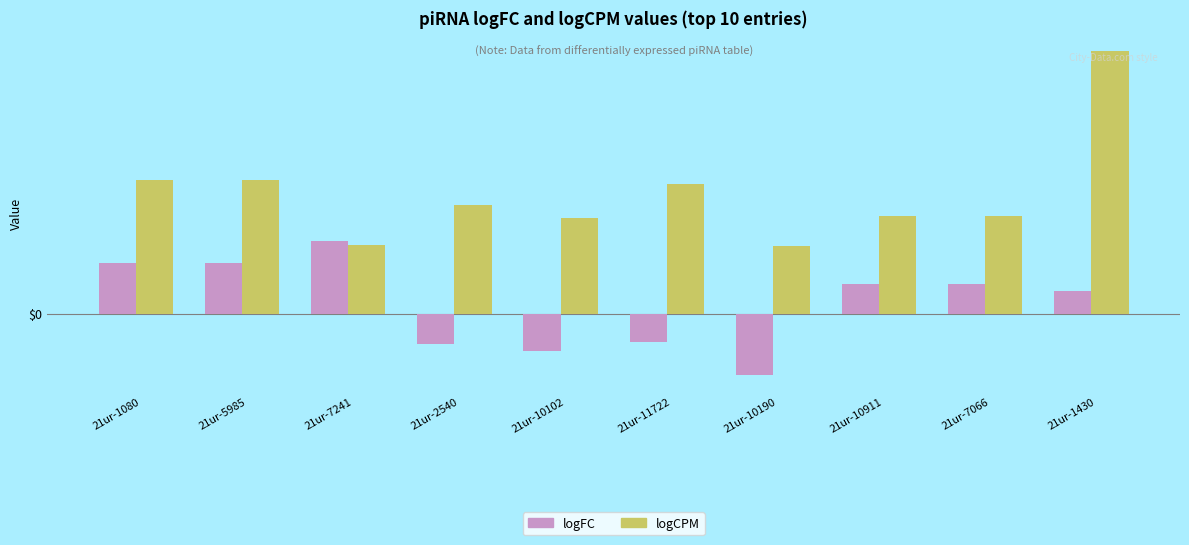

At which category does the chart reach its minimum across all series?

21ur-10190